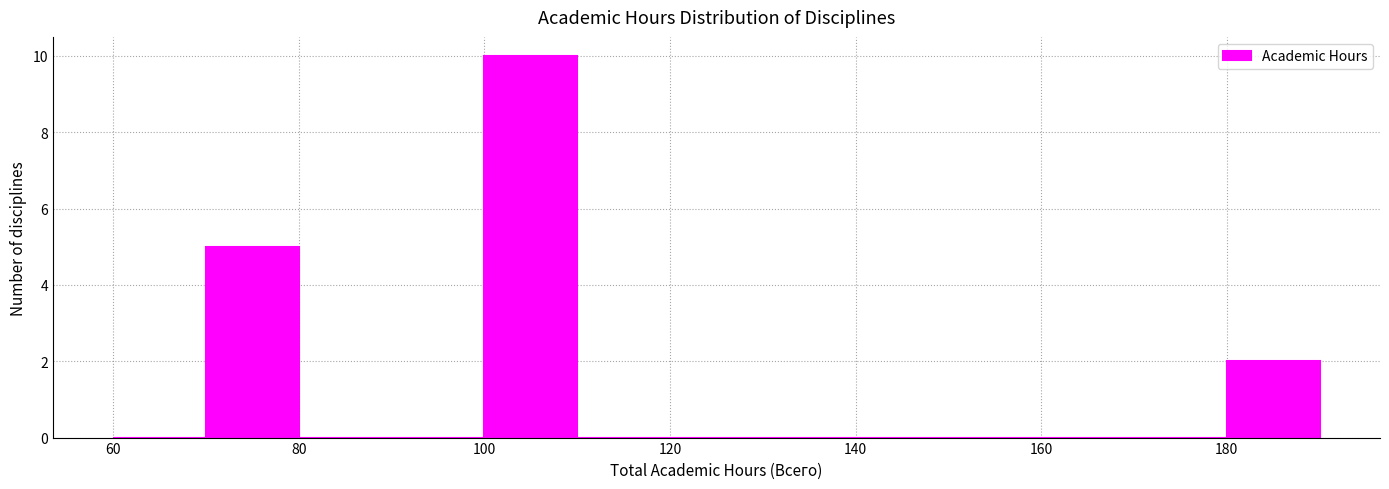

Reading left to right, transcribe this chart: for each bar, give the range it covers on the x-axis and its height. The values are not printed on the chart, so give them approximately, as read against the axis.

60 to 70: 0
70 to 80: 5
80 to 90: 0
90 to 100: 0
100 to 110: 10
110 to 120: 0
120 to 130: 0
130 to 140: 0
140 to 150: 0
150 to 160: 0
160 to 170: 0
170 to 180: 0
180 to 190: 2